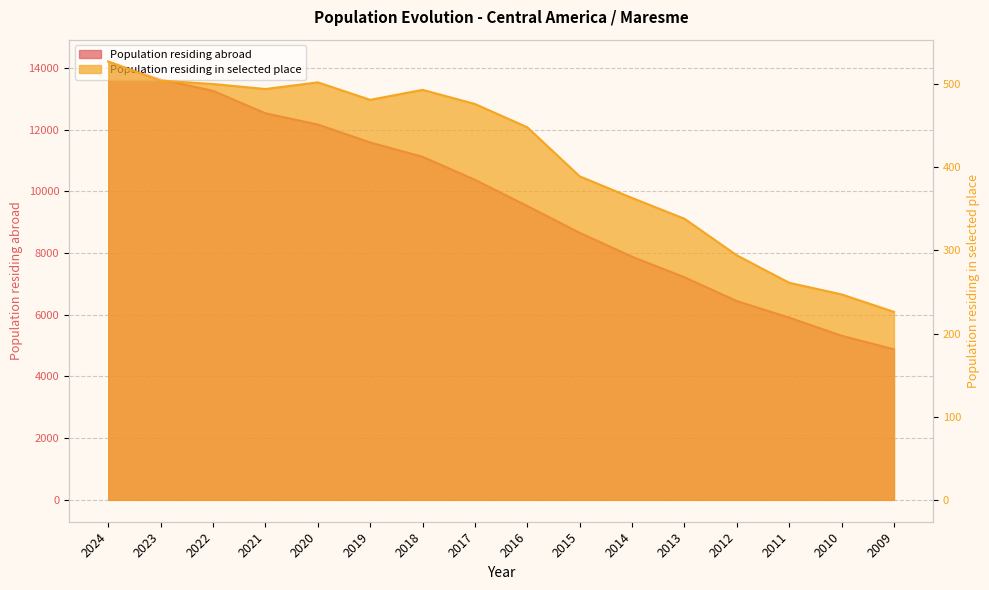

True or false: Population residing in selected place and Population residing abroad intersect in this chart.

False